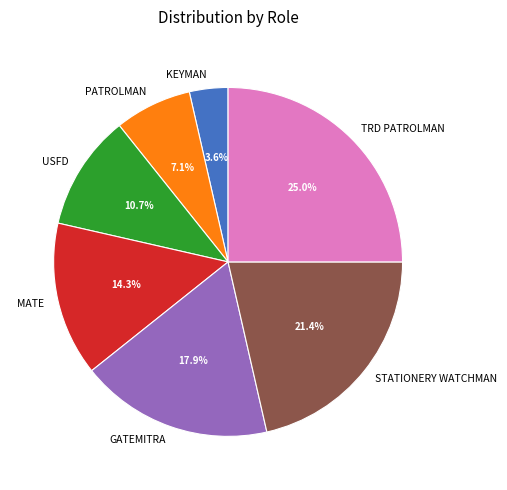

Which category has the biggest portion of the pie?

TRD PATROLMAN